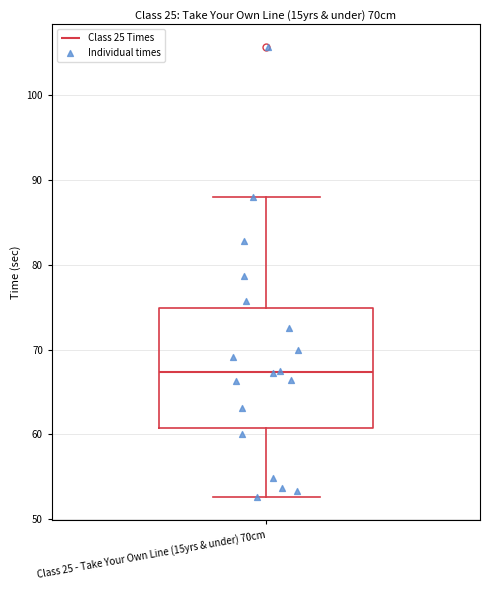

Transcribe this box plot: give where the median line is, the range the box spans, and where the two whiskers end, as read against the y-axis. The values are not printed on the chart, so give them approximately, as read against the axis.

median 67, box 61 to 75, whiskers 53 to 88